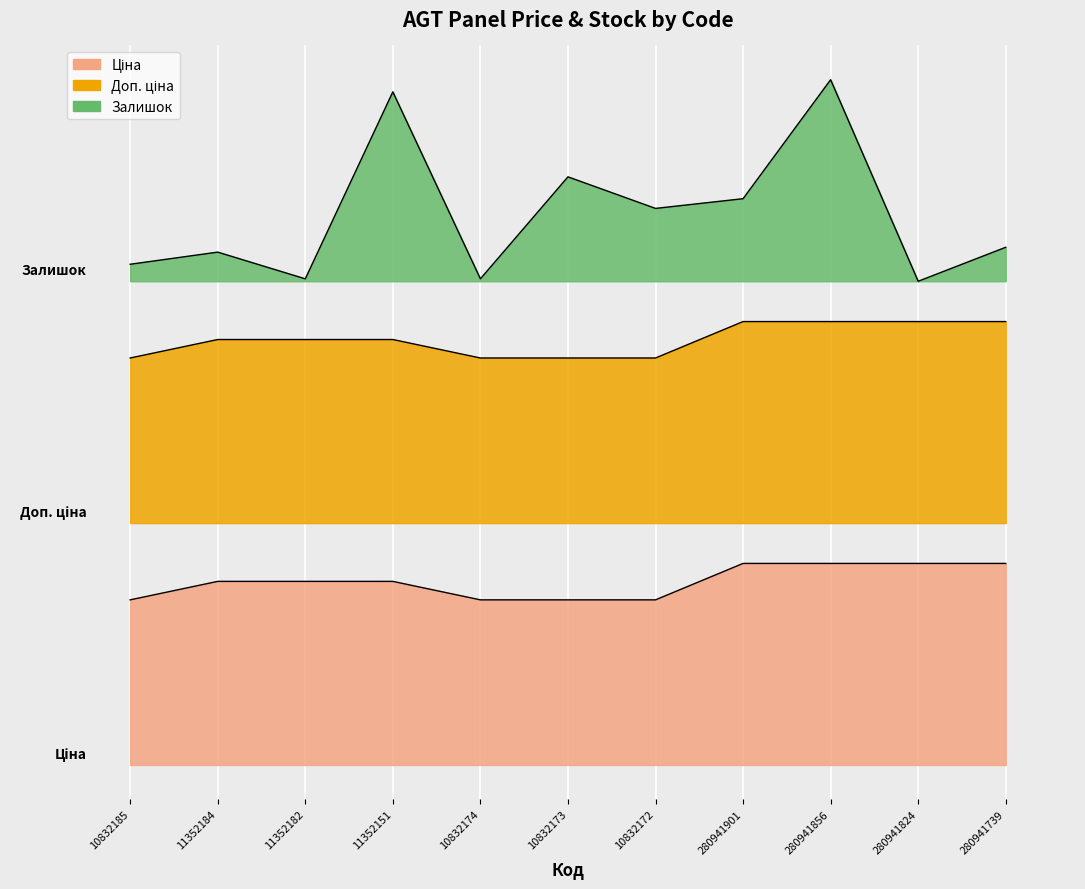

Which series has the widest spread of values?

Залишок